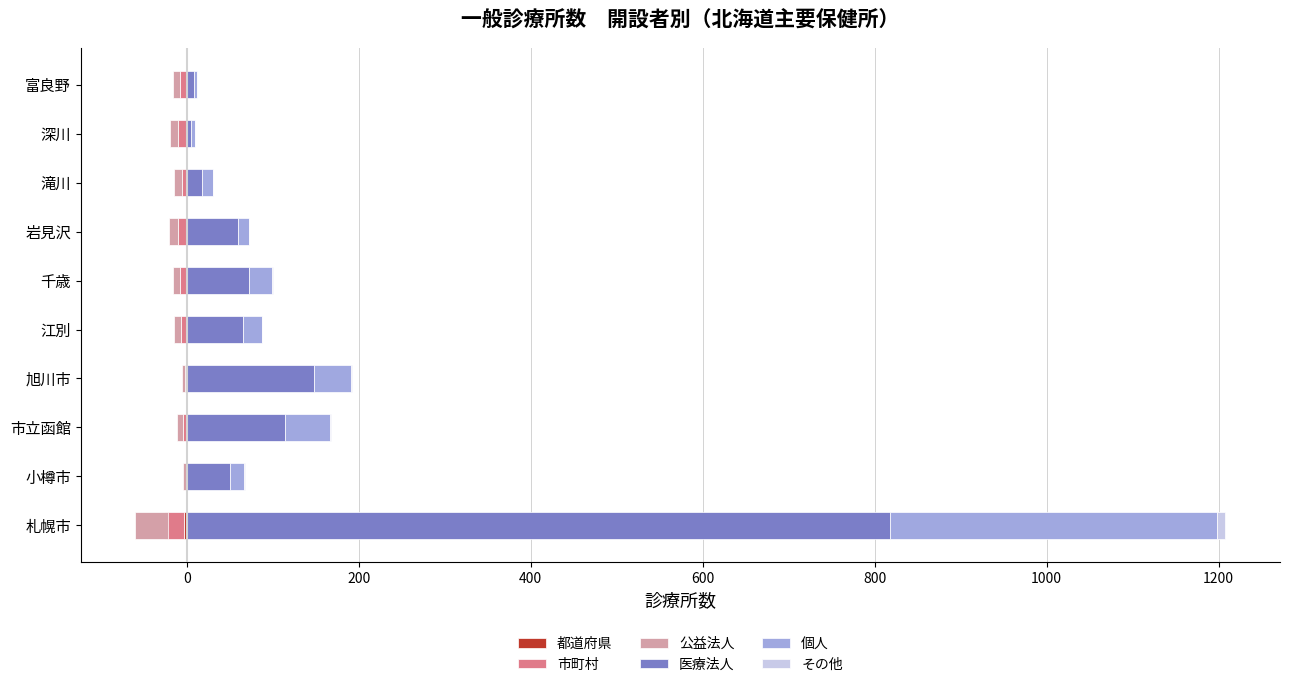

What is the value of the その他 bar at the 2nd from the left?

1